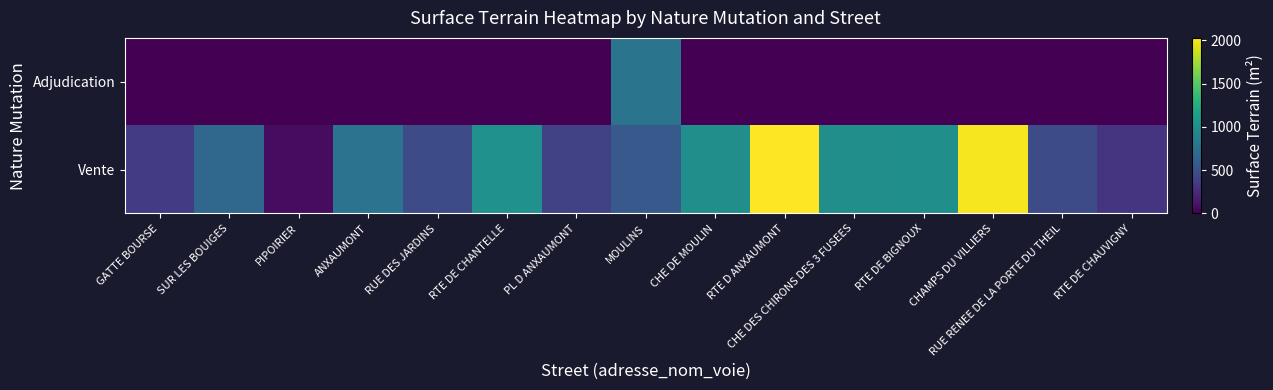

Reading left to right, transcribe all the data shown in this chart.

Vente: GATTE BOURSE=352	SUR LES BOUIGES=679	PIPOIRIER=71	ANXAUMONT=769	RUE DES JARDINS=474	RTE DE CHANTELLE=1024	PL D ANXAUMONT=393	MOULINS=570	CHE DE MOULIN=1000	RTE D ANXAUMONT=2027	CHE DES CHIRONS DES 3 FUSEES=1000	RTE DE BIGNOUX=1006	CHAMPS DU VILLIERS=1999	RUE RENEE DE LA PORTE DU THEIL=466	RTE DE CHAUVIGNY=307
Adjudication: GATTE BOURSE=0	SUR LES BOUIGES=0	PIPOIRIER=0	ANXAUMONT=0	RUE DES JARDINS=0	RTE DE CHANTELLE=0	PL D ANXAUMONT=0	MOULINS=776	CHE DE MOULIN=0	RTE D ANXAUMONT=0	CHE DES CHIRONS DES 3 FUSEES=0	RTE DE BIGNOUX=0	CHAMPS DU VILLIERS=0	RUE RENEE DE LA PORTE DU THEIL=0	RTE DE CHAUVIGNY=0